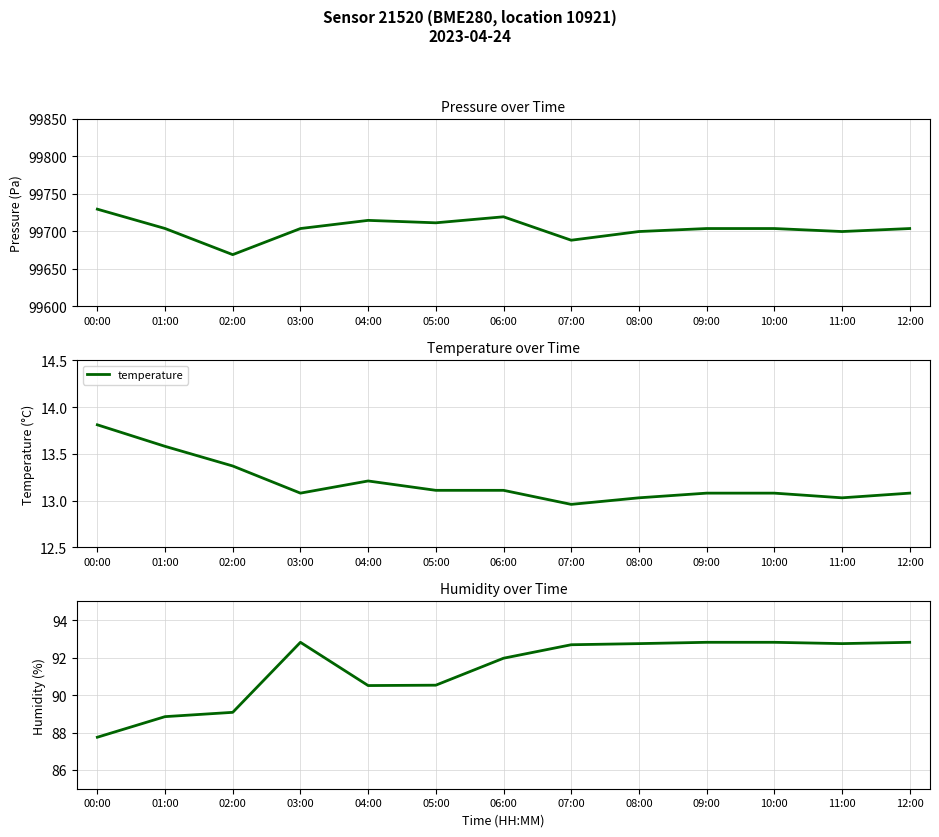

Is this an area chart (filled region under the line)?

No